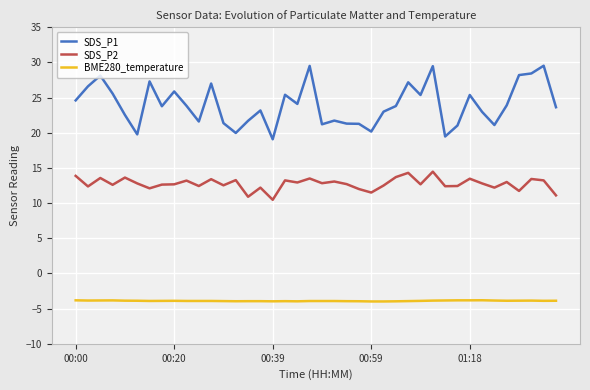

Rank the series by their maximum value, from highest to lowest.

SDS_P1, SDS_P2, BME280_temperature